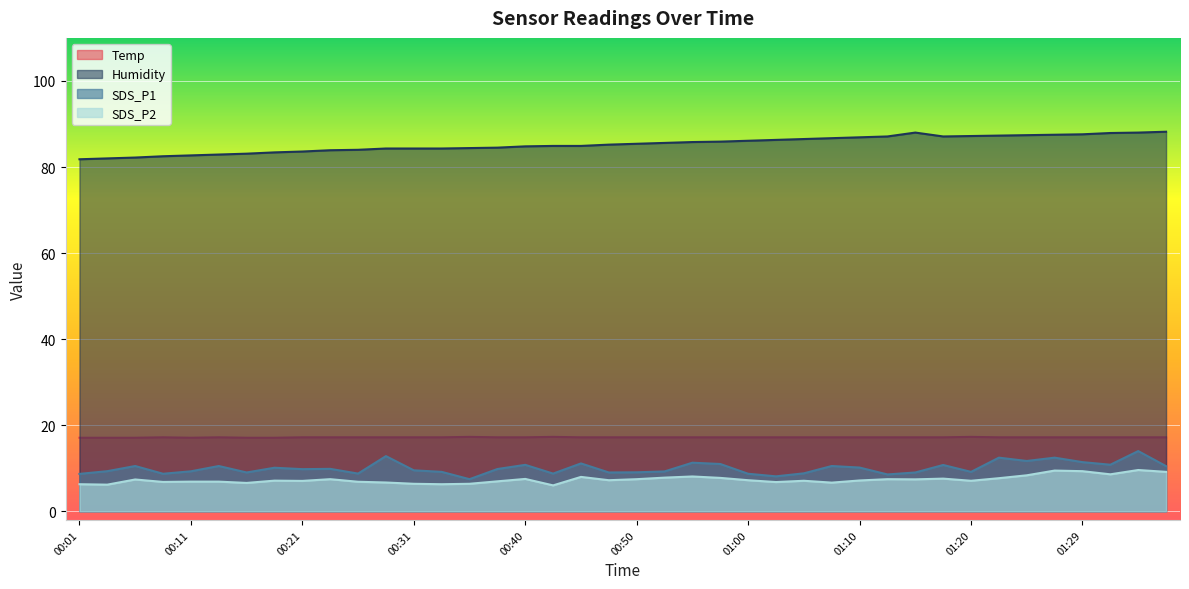

What value does the Temp series have at 00:18?

17.1